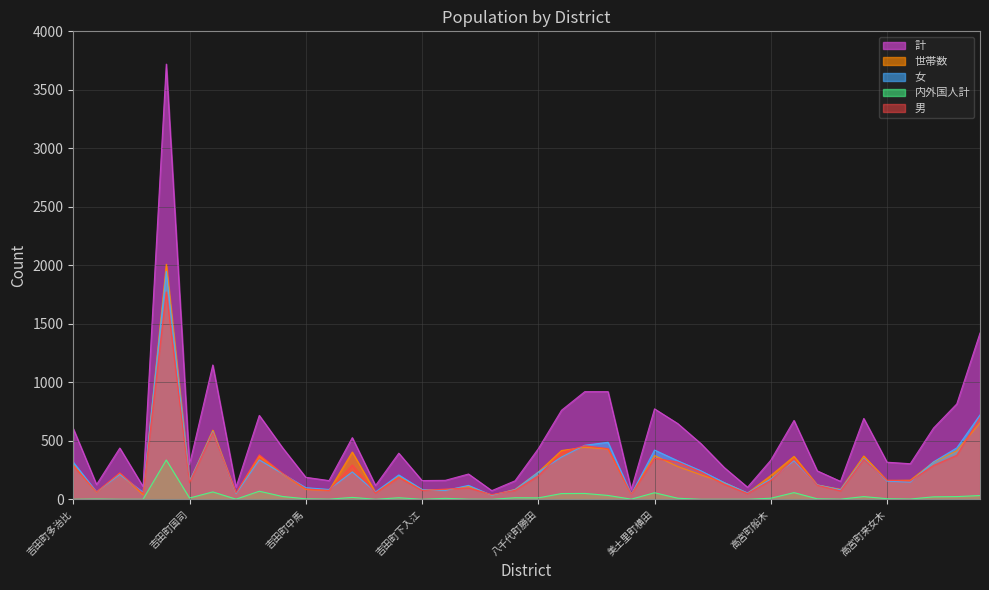

What is the average value of the 世帯数 series?

267